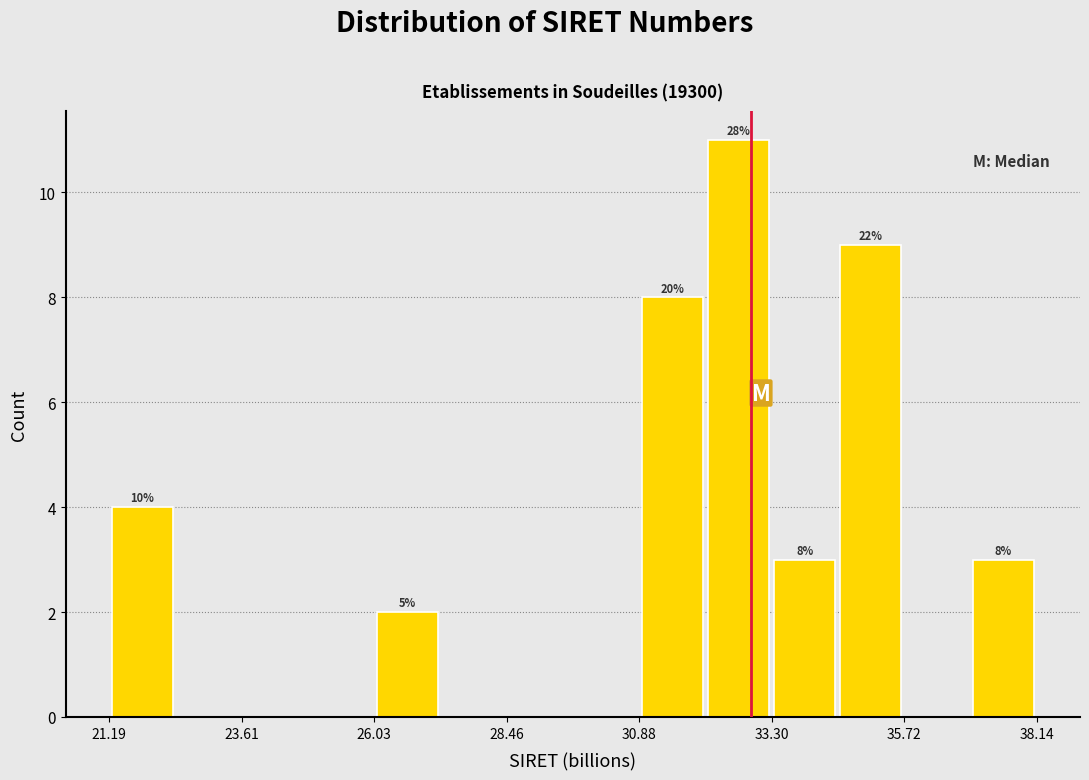

Around what value on the x-axis is the tallest bar? Give the approximate position of its centre, as read against the axis.

32.5